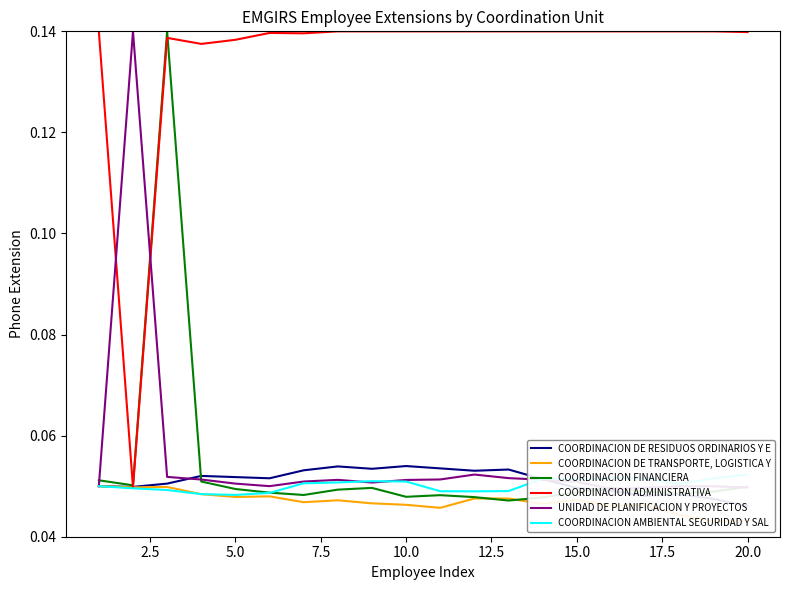

How many distinct data groups are displayed?

6